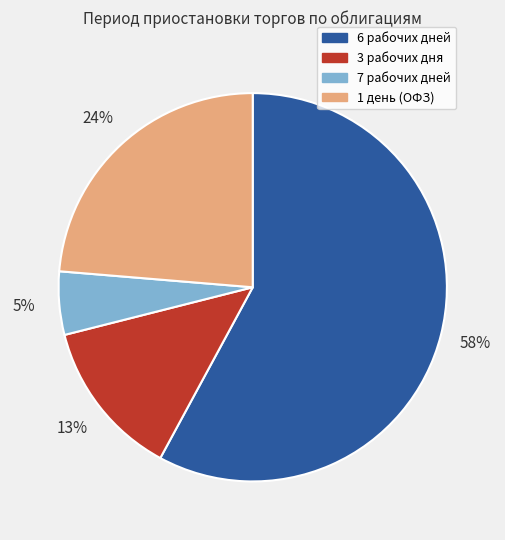

Is it true that 3 рабочих дня is 2% of the pie?

False